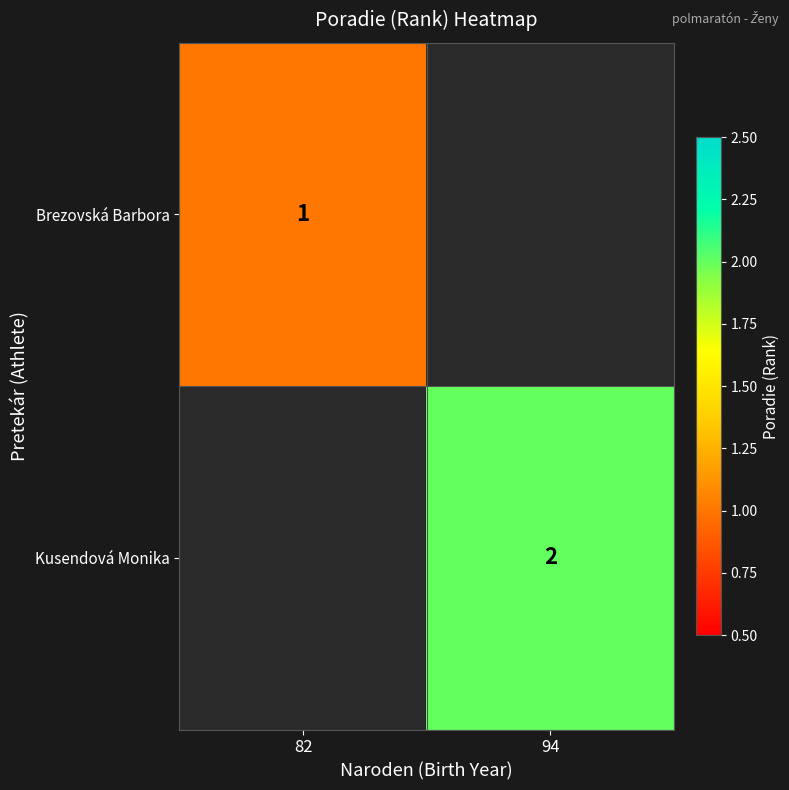

Is it true that Kusendová Monika equals 2 at 94?

True